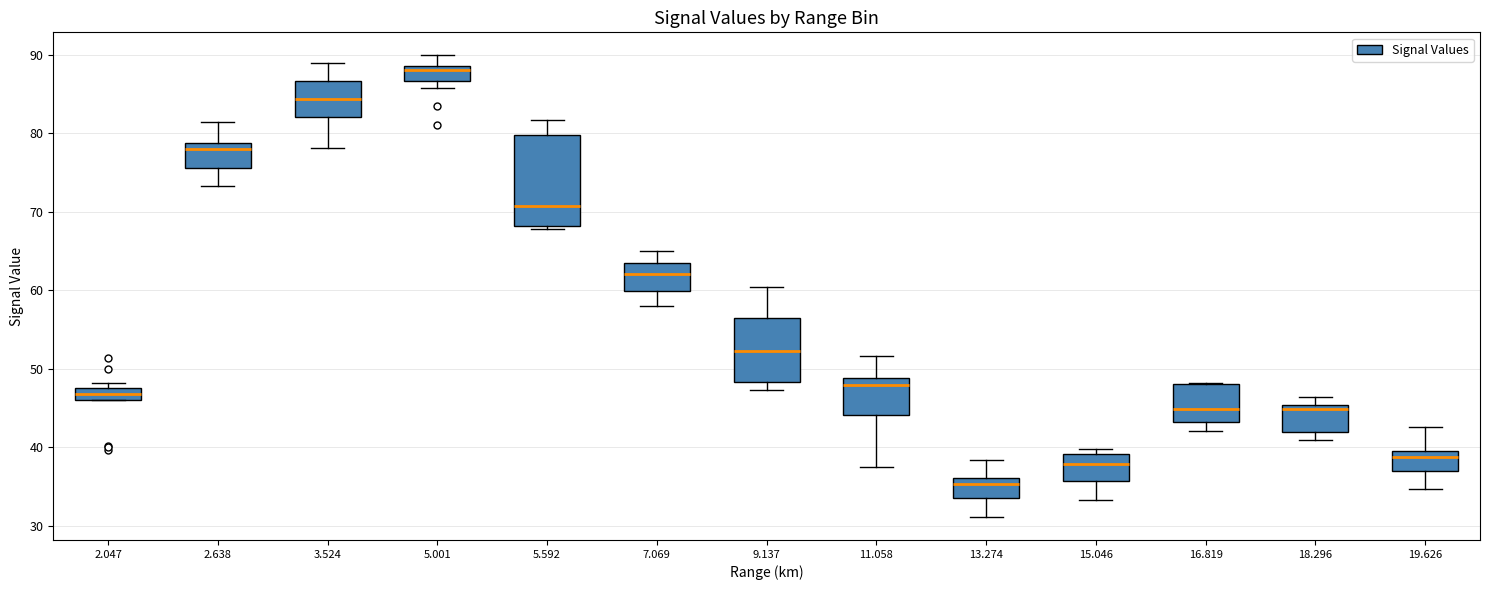

Reading left to right, read every box against the y-axis: the position of its median line, the range the box covers, and the ends of its whiskers. The values are not printed on the chart, so give them approximately, as read against the axis.

2.047: median 47, box 46 to 48, whiskers 46 to 48 (just above the box's upper edge)
2.638: median 78, box 76 to 79, whiskers 73 to 81
3.524: median 84, box 82 to 87, whiskers 78 to 89
5.001: median 88, box 87 to 89, whiskers 86 to 90
5.592: median 71, box 68 to 80, whiskers 68 (just below the box's lower edge) to 82
7.069: median 62, box 60 to 63, whiskers 58 to 65
9.137: median 52, box 48 to 57, whiskers 47 to 60
11.058: median 48, box 44 to 49, whiskers 38 to 52
13.274: median 35, box 34 to 36, whiskers 31 to 38
15.046: median 38, box 36 to 39, whiskers 33 to 40
16.819: median 45, box 43 to 48, whiskers 42 to 48
18.296: median 45 (just below the box's upper edge), box 42 to 45, whiskers 41 to 46
19.626: median 39, box 37 to 40, whiskers 35 to 43